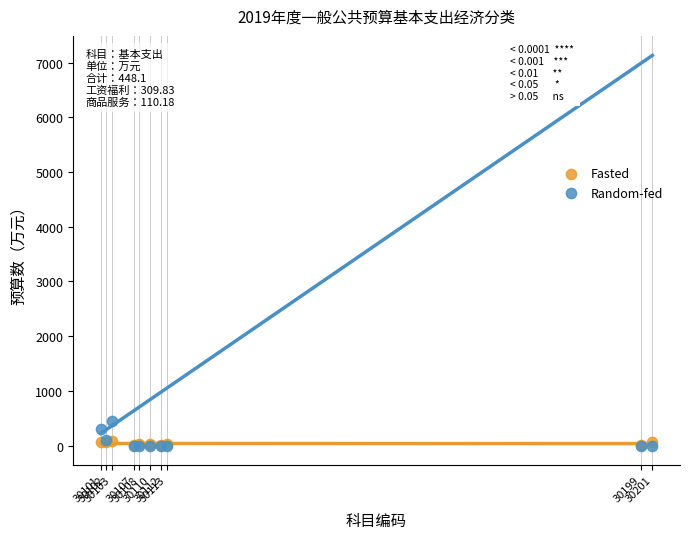

What are all the series names shown in the legend?

Fasted, Random-fed